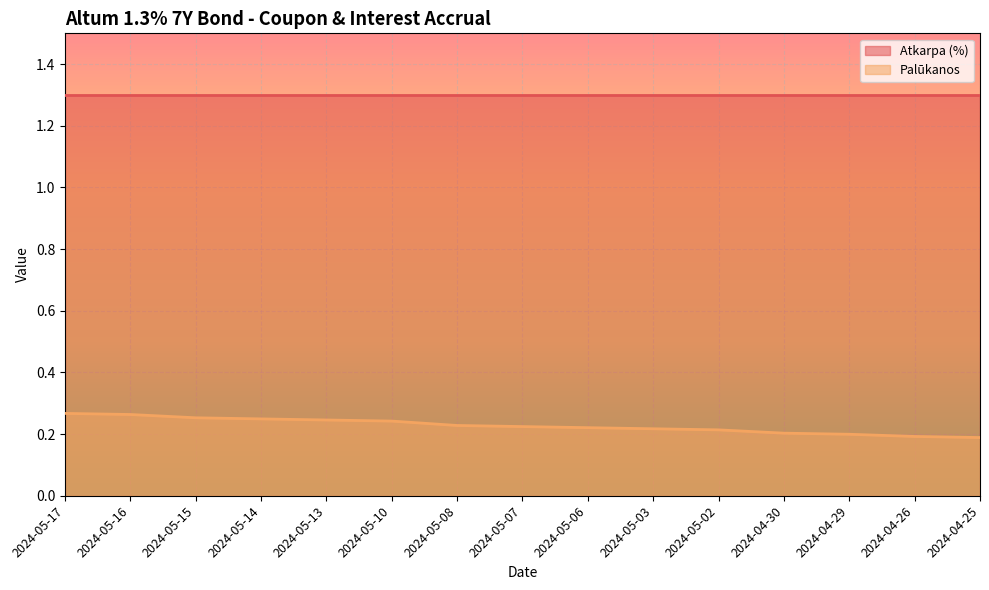

Does the chart display data point markers on the line(s)?

No